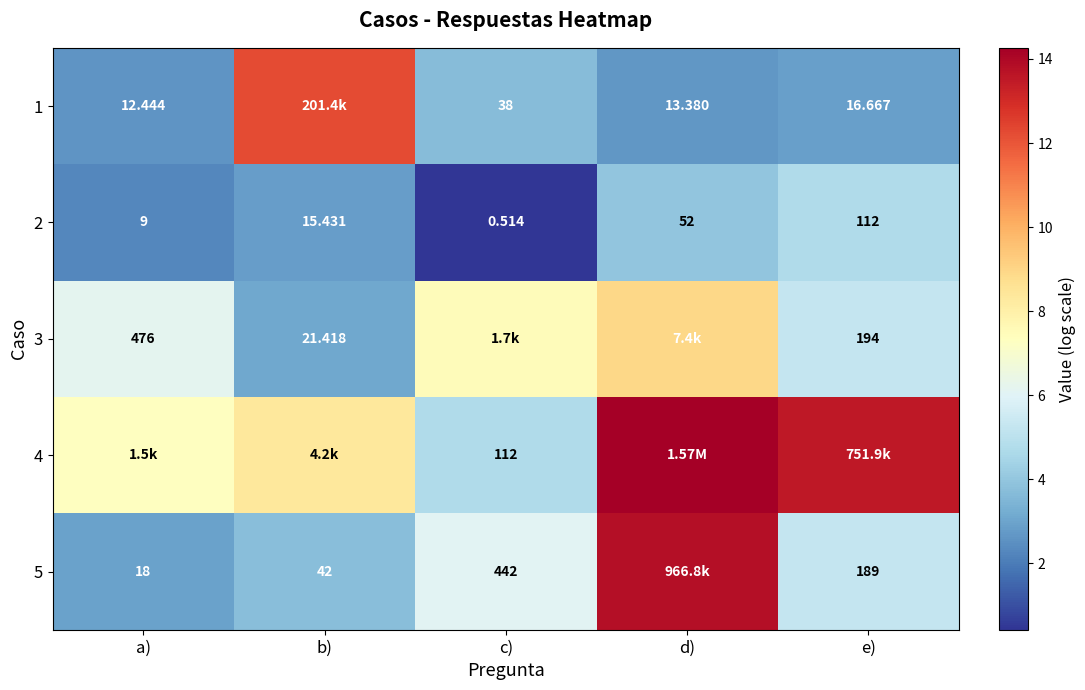

At which label is 2 closest to 56?

d)